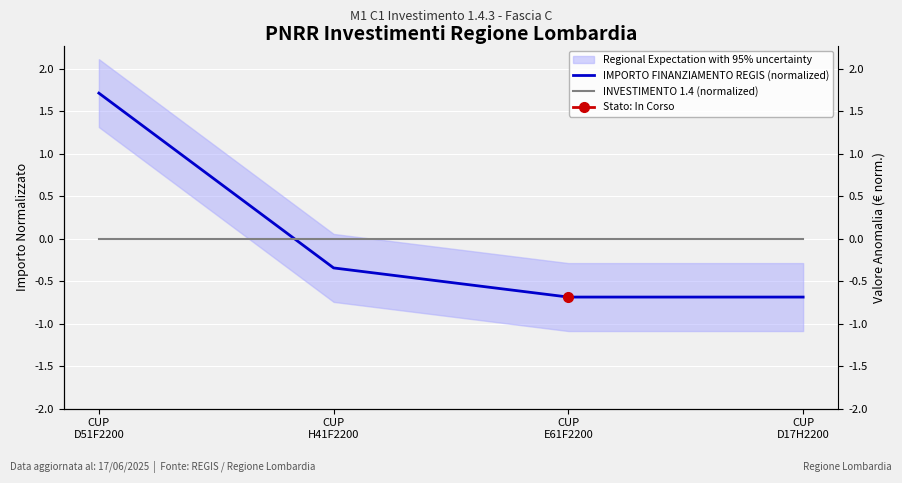

Which category has the lowest value in the IMPORTO FINANZIAMENTO REGIS (normalized) series?

CUP
E61F2200